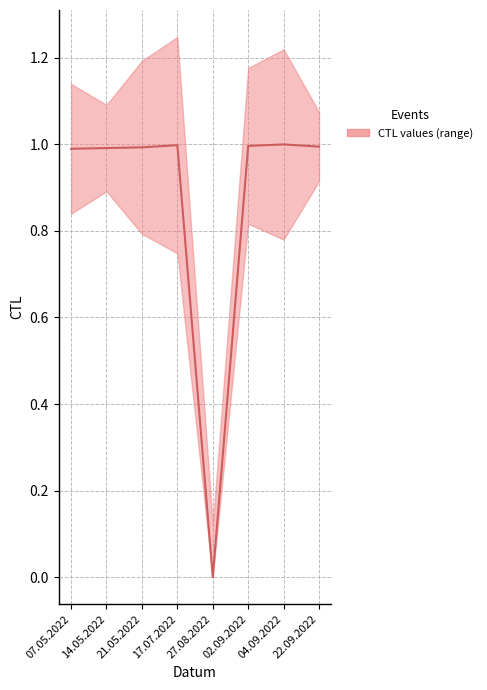

True or false: the data shows 1.7 at 14.05.2022.

False